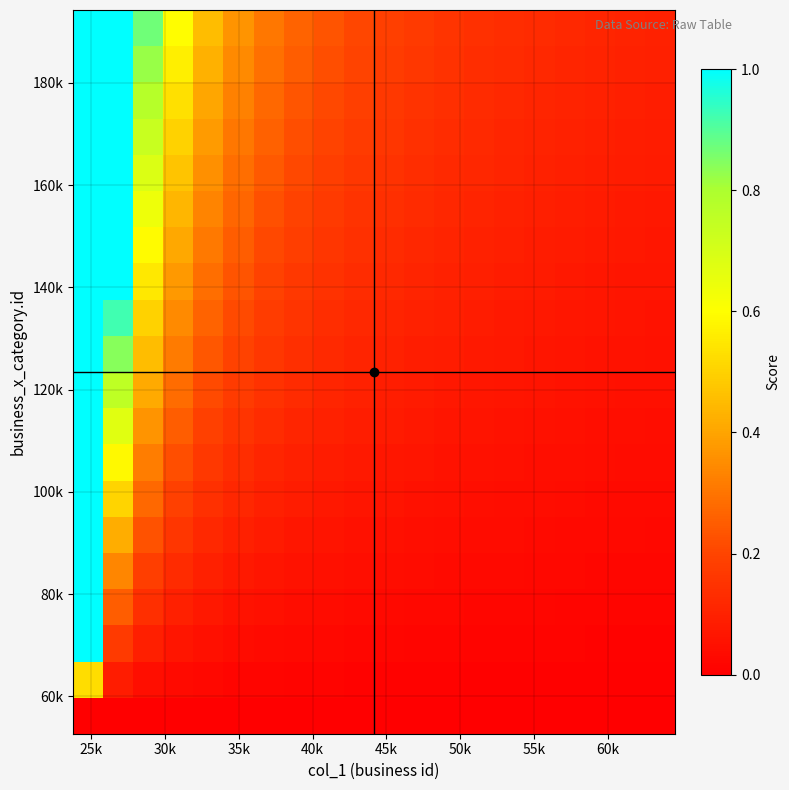

At how many categories does at least one series exceed 0?

20